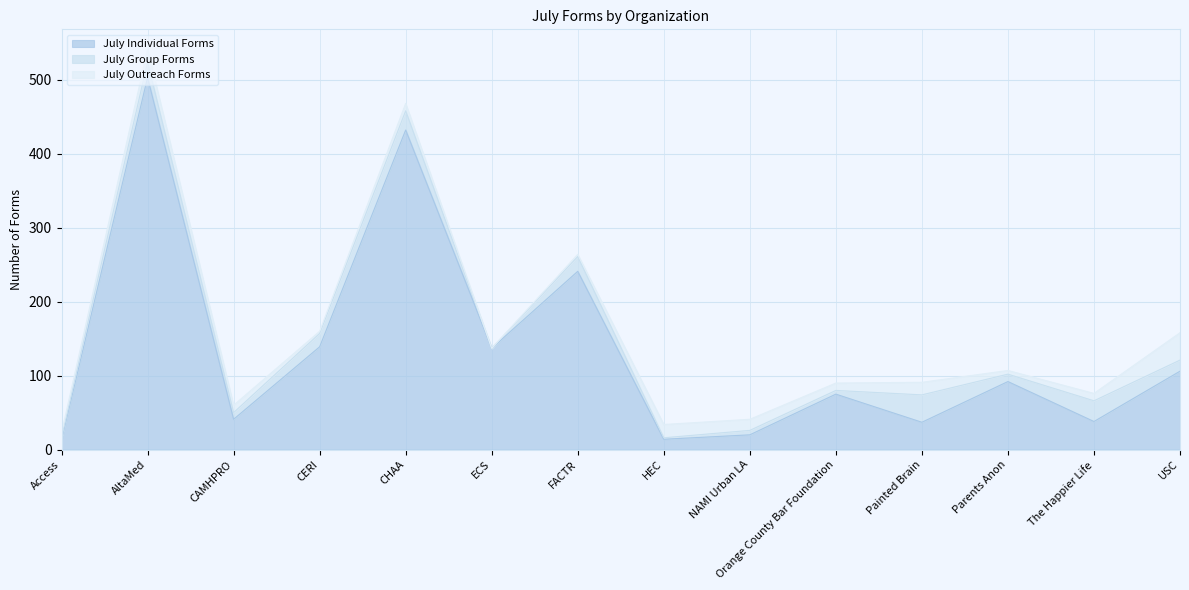

Is it true that July Group Forms equals 13 at CHAA?

False